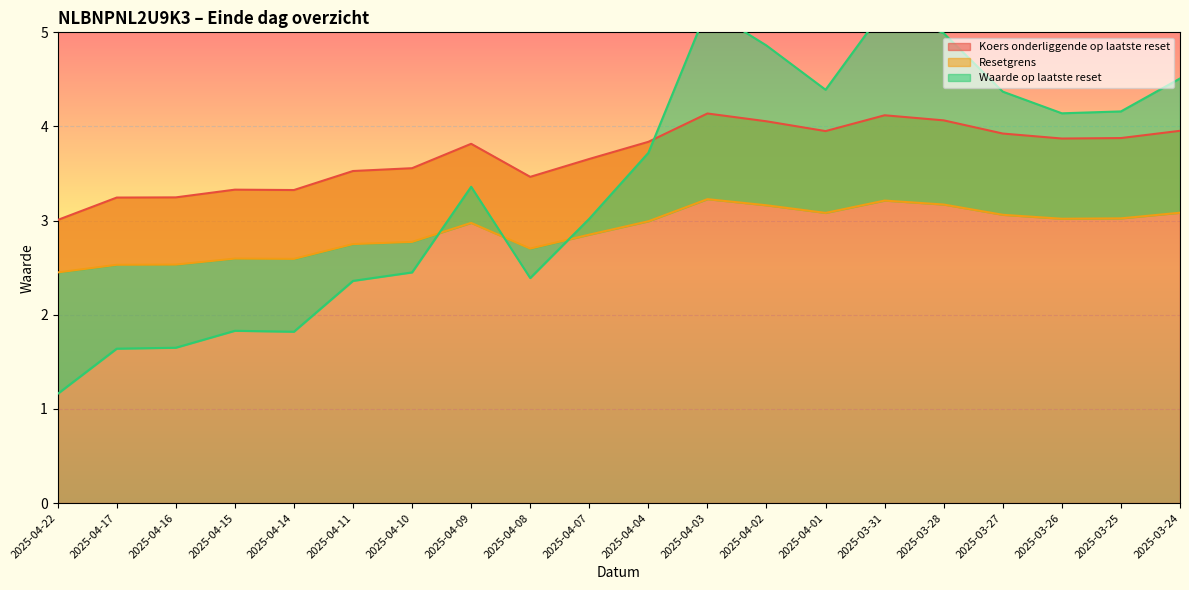

At which label does Waarde op laatste reset first exceed 3?

2025-04-09